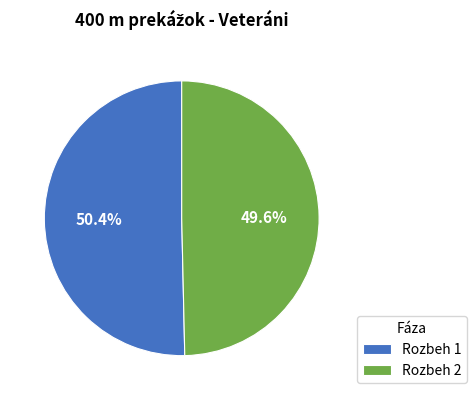

To the nearest percent, what is the combined percentage of Rozbeh 2 and Rozbeh 1?

100%